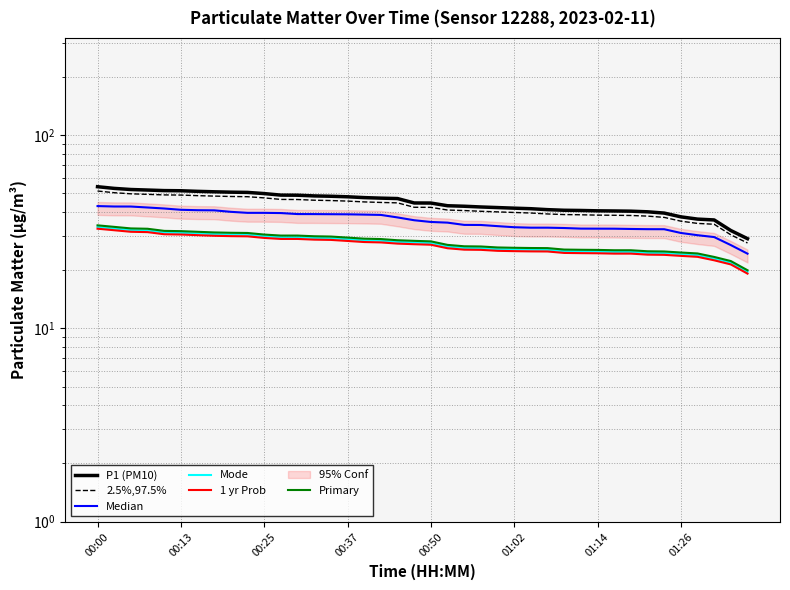

Rank the series by their maximum value, from lowest to highest.

1 yr Prob, Mode, Primary, Median, 2.5%,97.5%, P1 (PM10)